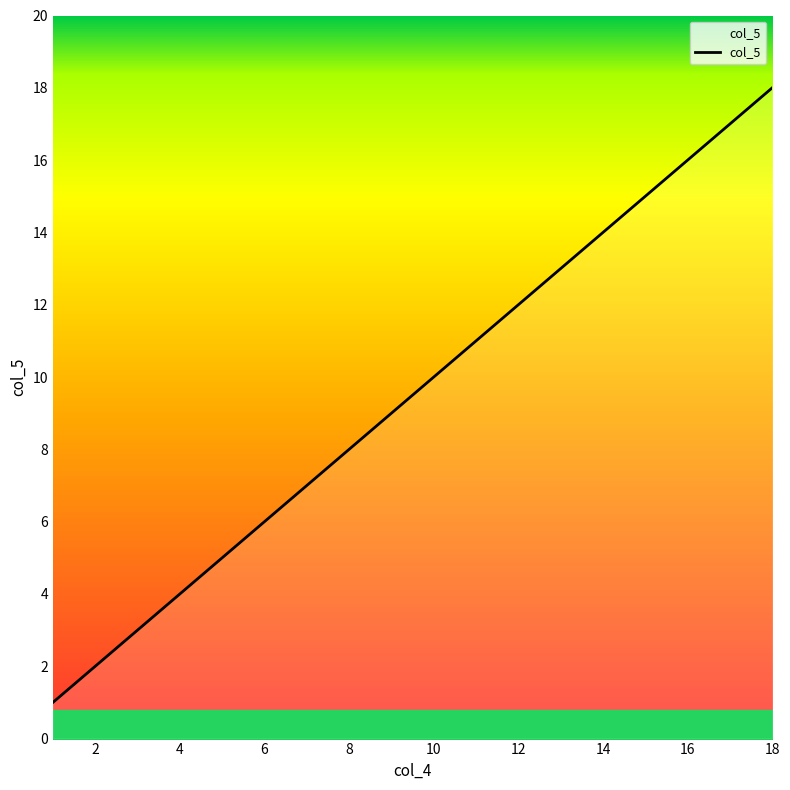

What is the greatest value displayed?

18